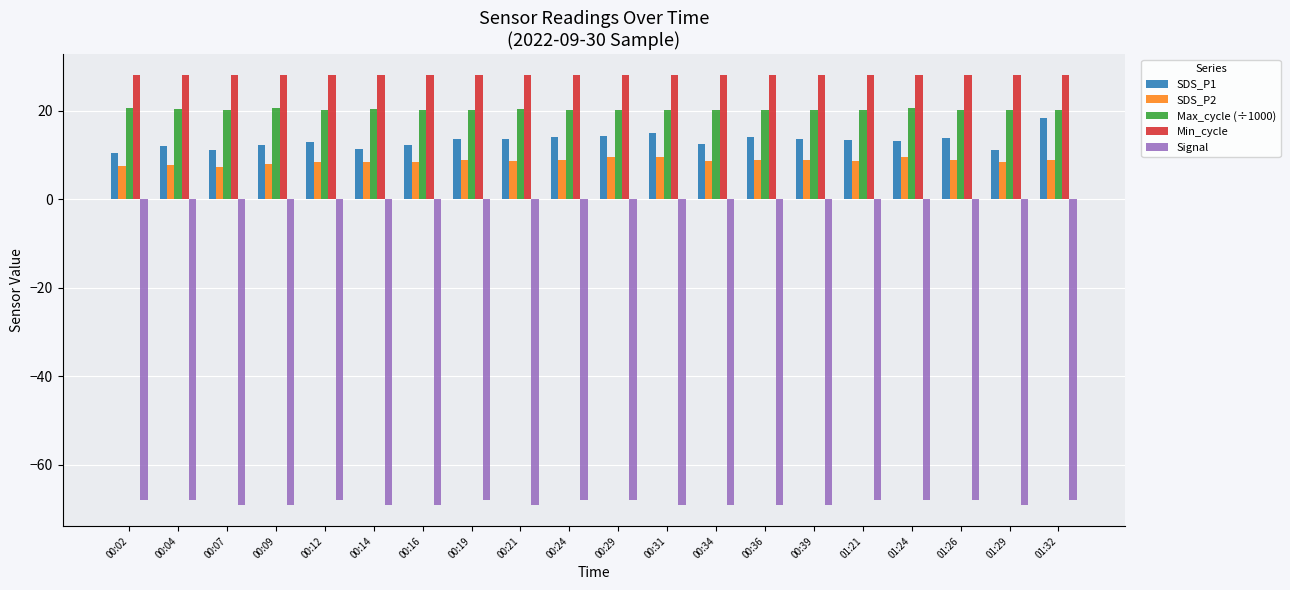

What is the sum of all SDS_P2 values?

172.1